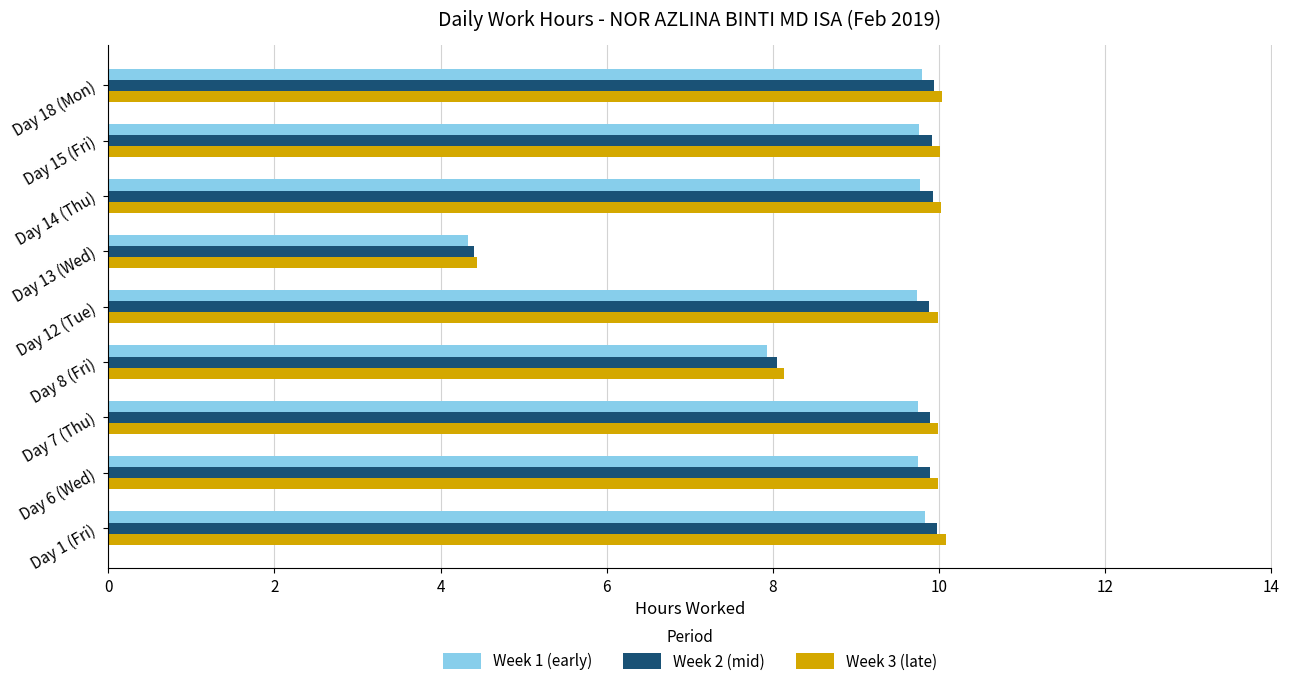

Where is Week 2 (mid) nearest to the value 7?

Day 8 (Fri)